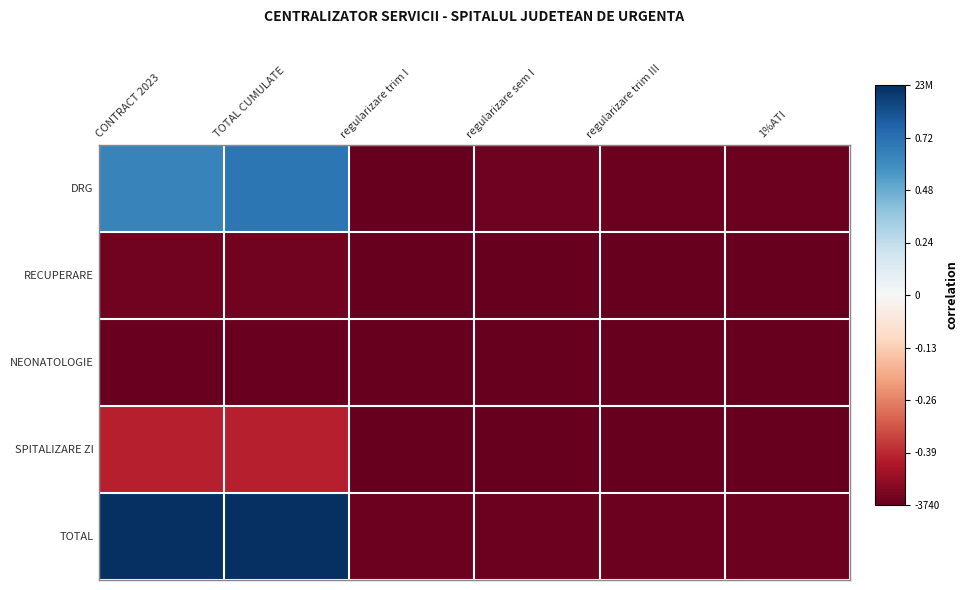

Rank the series at regularizare trim III from highest to lowest value.

DRG, TOTAL, RECUPERARE, NEONATOLOGIE, SPITALIZARE ZI